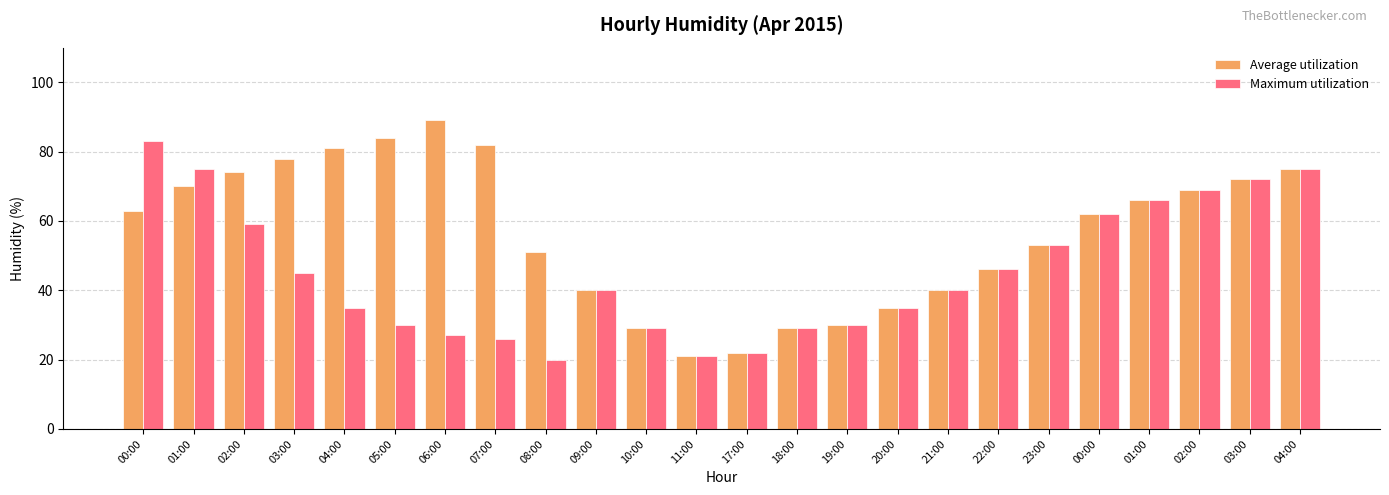

Reading right to left, transcribe all the data shown in this chart.

Average utilization: 75	72	69	66	62	53	46	40	35	30	29	22	21	29	40	51	82	89	84	81	78	74	70	63
Maximum utilization: 75	72	69	66	62	53	46	40	35	30	29	22	21	29	40	20	26	27	30	35	45	59	75	83